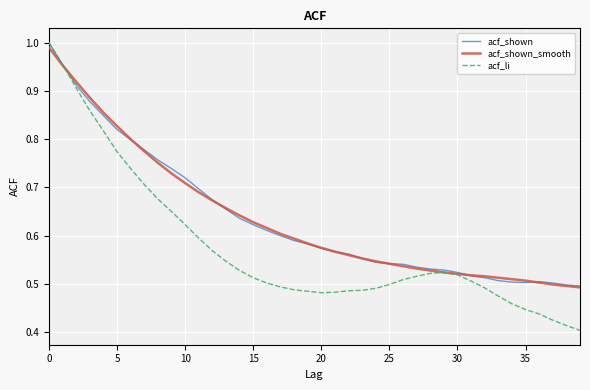

Which series has the widest spread of values?

acf_li